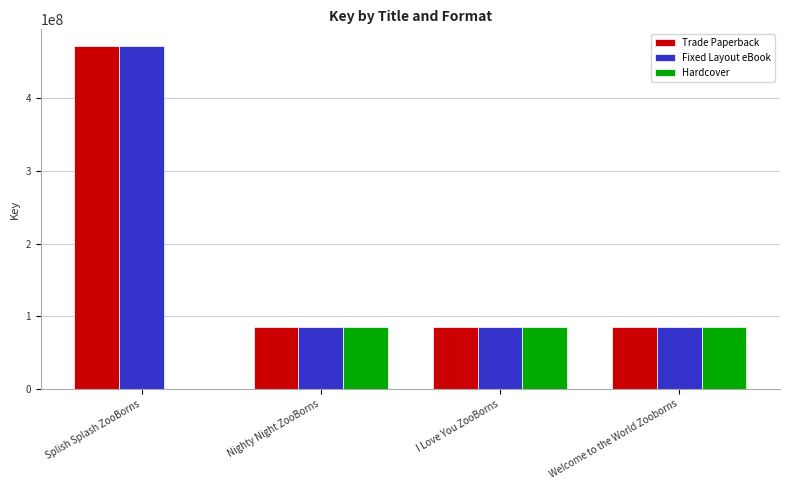

True or false: Fixed Layout eBook has a value of 133211908 at Nighty Night ZooBorns.

False